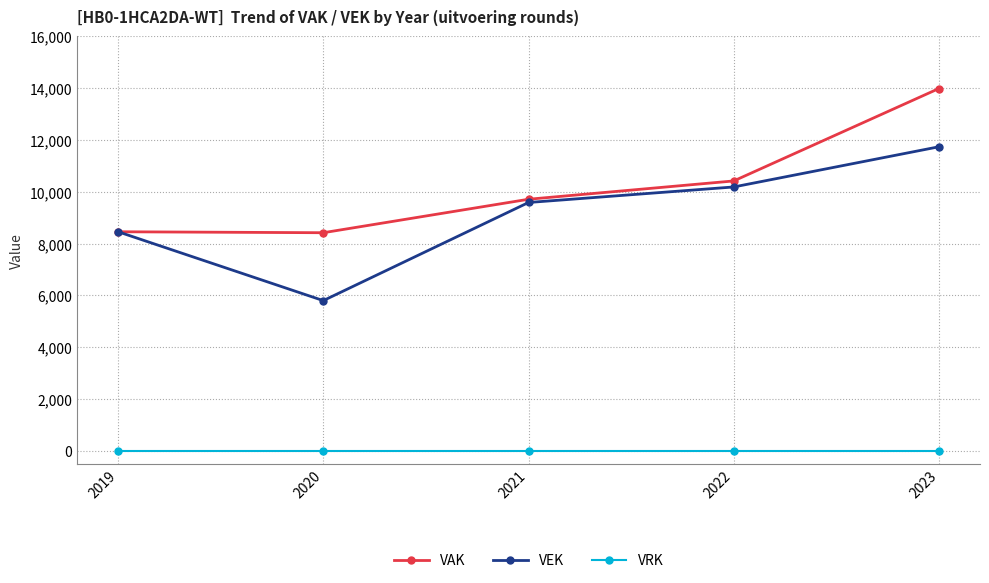

True or false: VRK and VEK intersect in this chart.

False